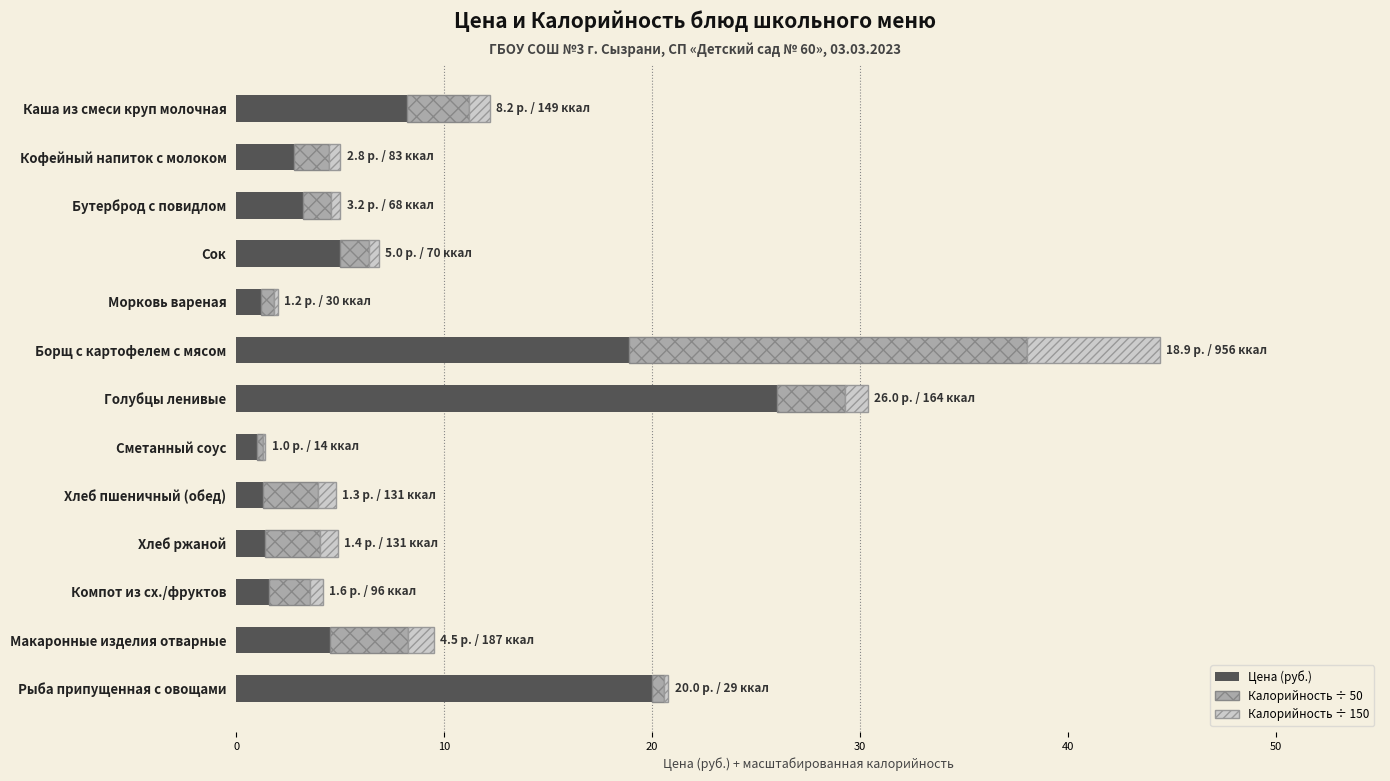

At which category is the sum across all series the highest?

Борщ с картофелем с мясом